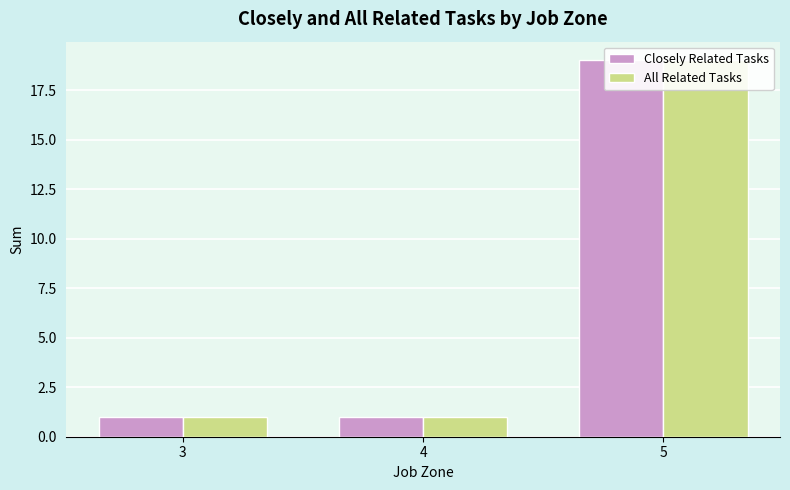

Reading left to right, transcribe all the data shown in this chart.

Closely Related Tasks: 3=1	4=1	5=19
All Related Tasks: 3=1	4=1	5=19